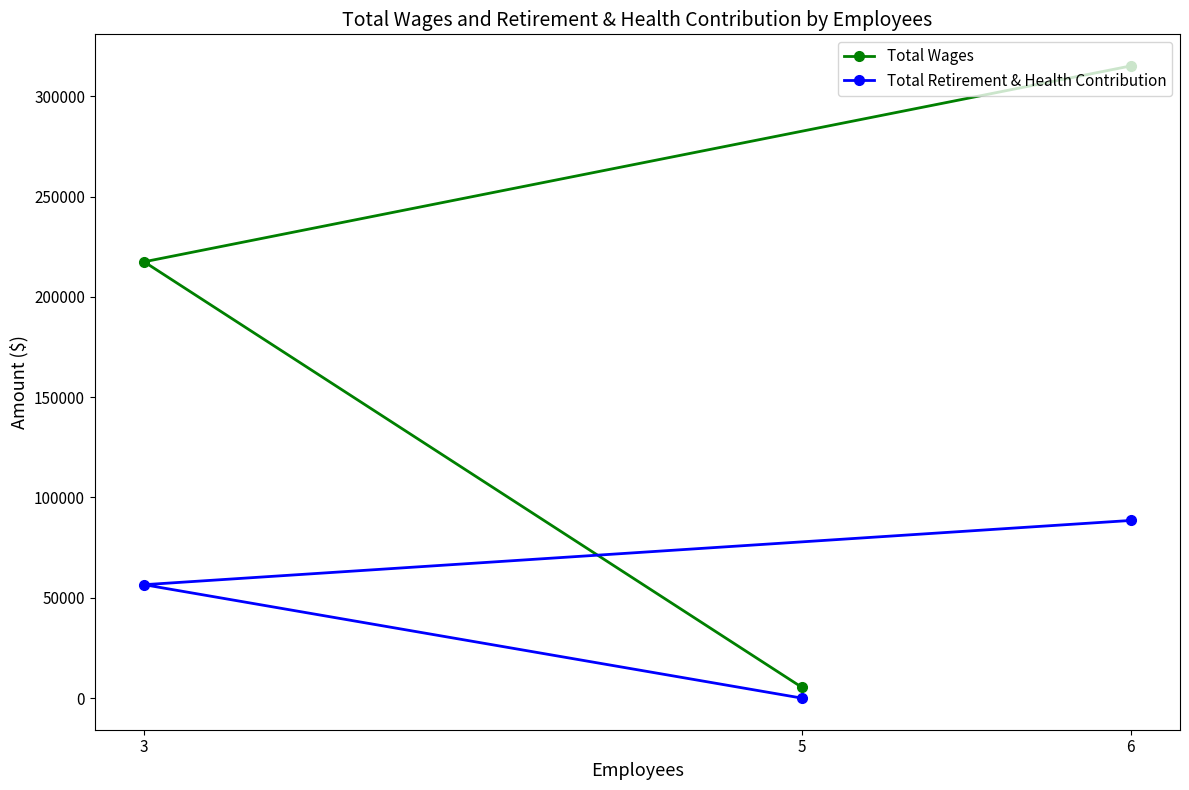

How many lines are shown in the chart?

2